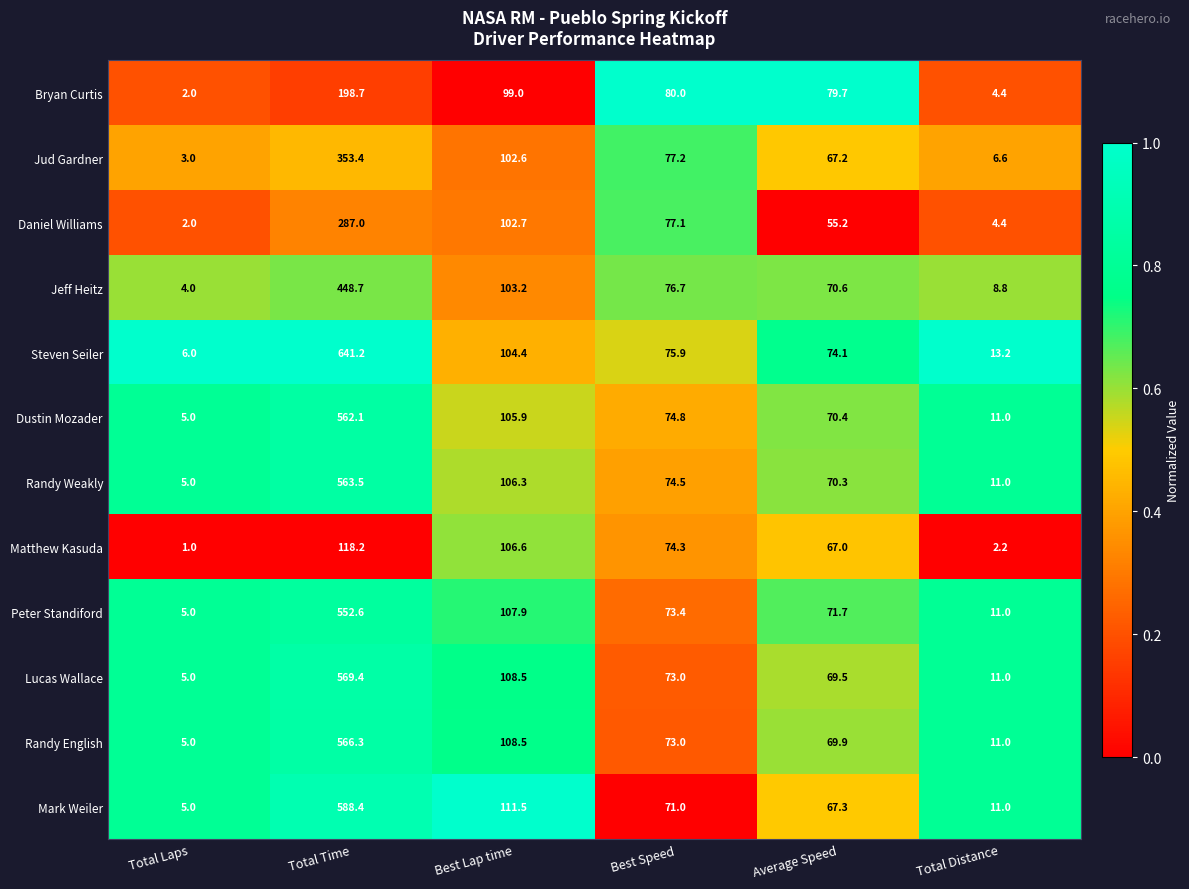

At which category is the sum across all series the highest?

Total Time